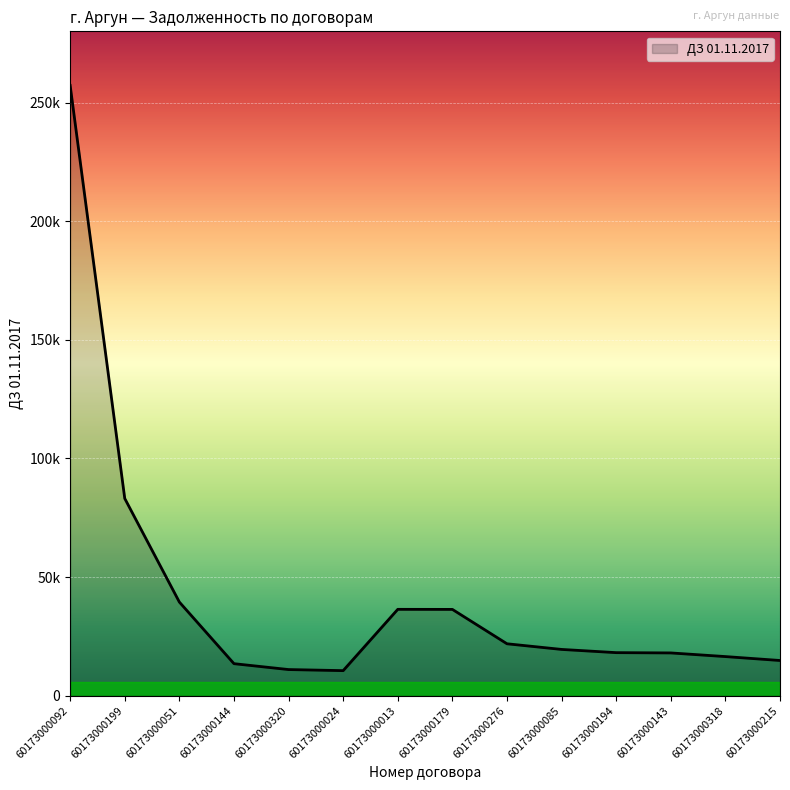

Is this an area chart (filled region under the line)?

Yes